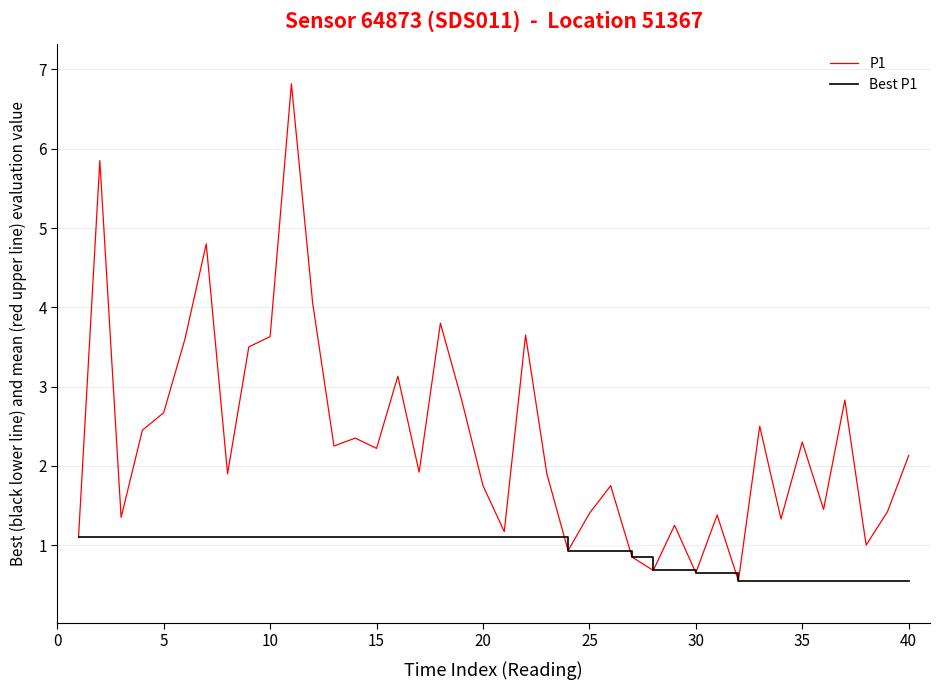

List the series in order of their overall mean, lowest first.

Best P1, P1